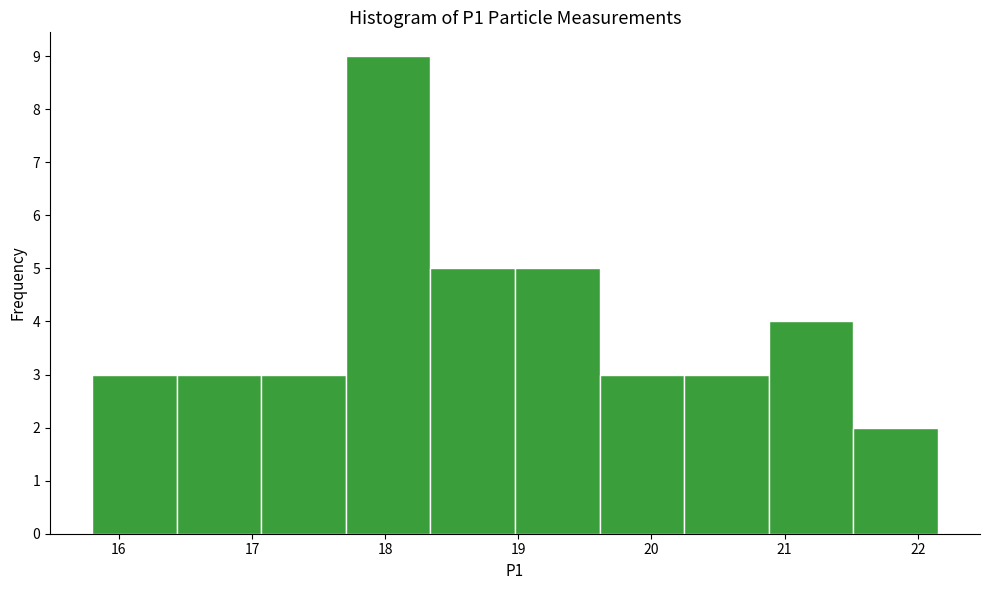

Over which range of the x-axis is the bar tallest?

17.7 to 18.3